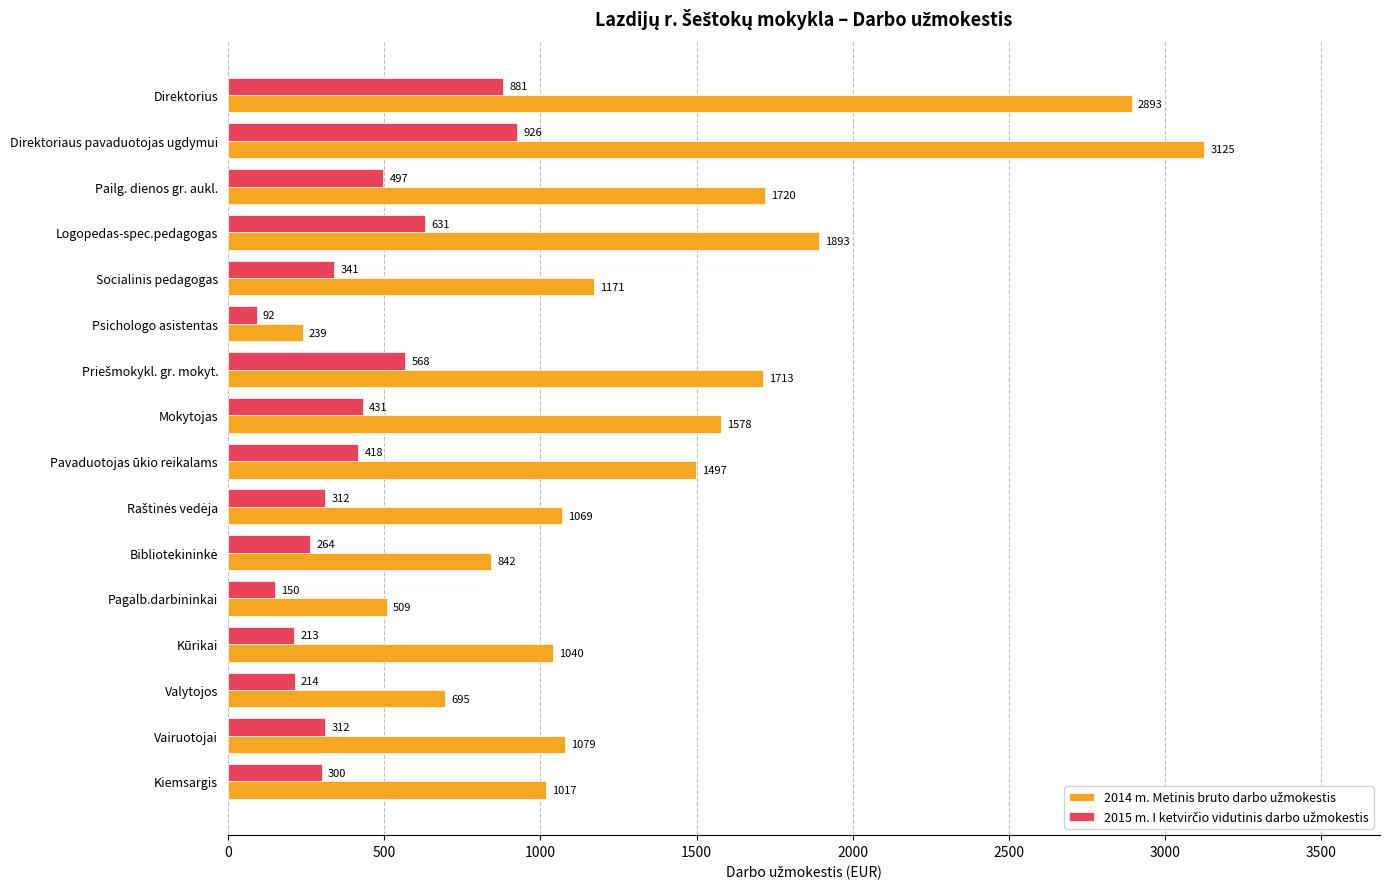

What is the difference between the highest and lowest values at Psichologo asistentas?

147